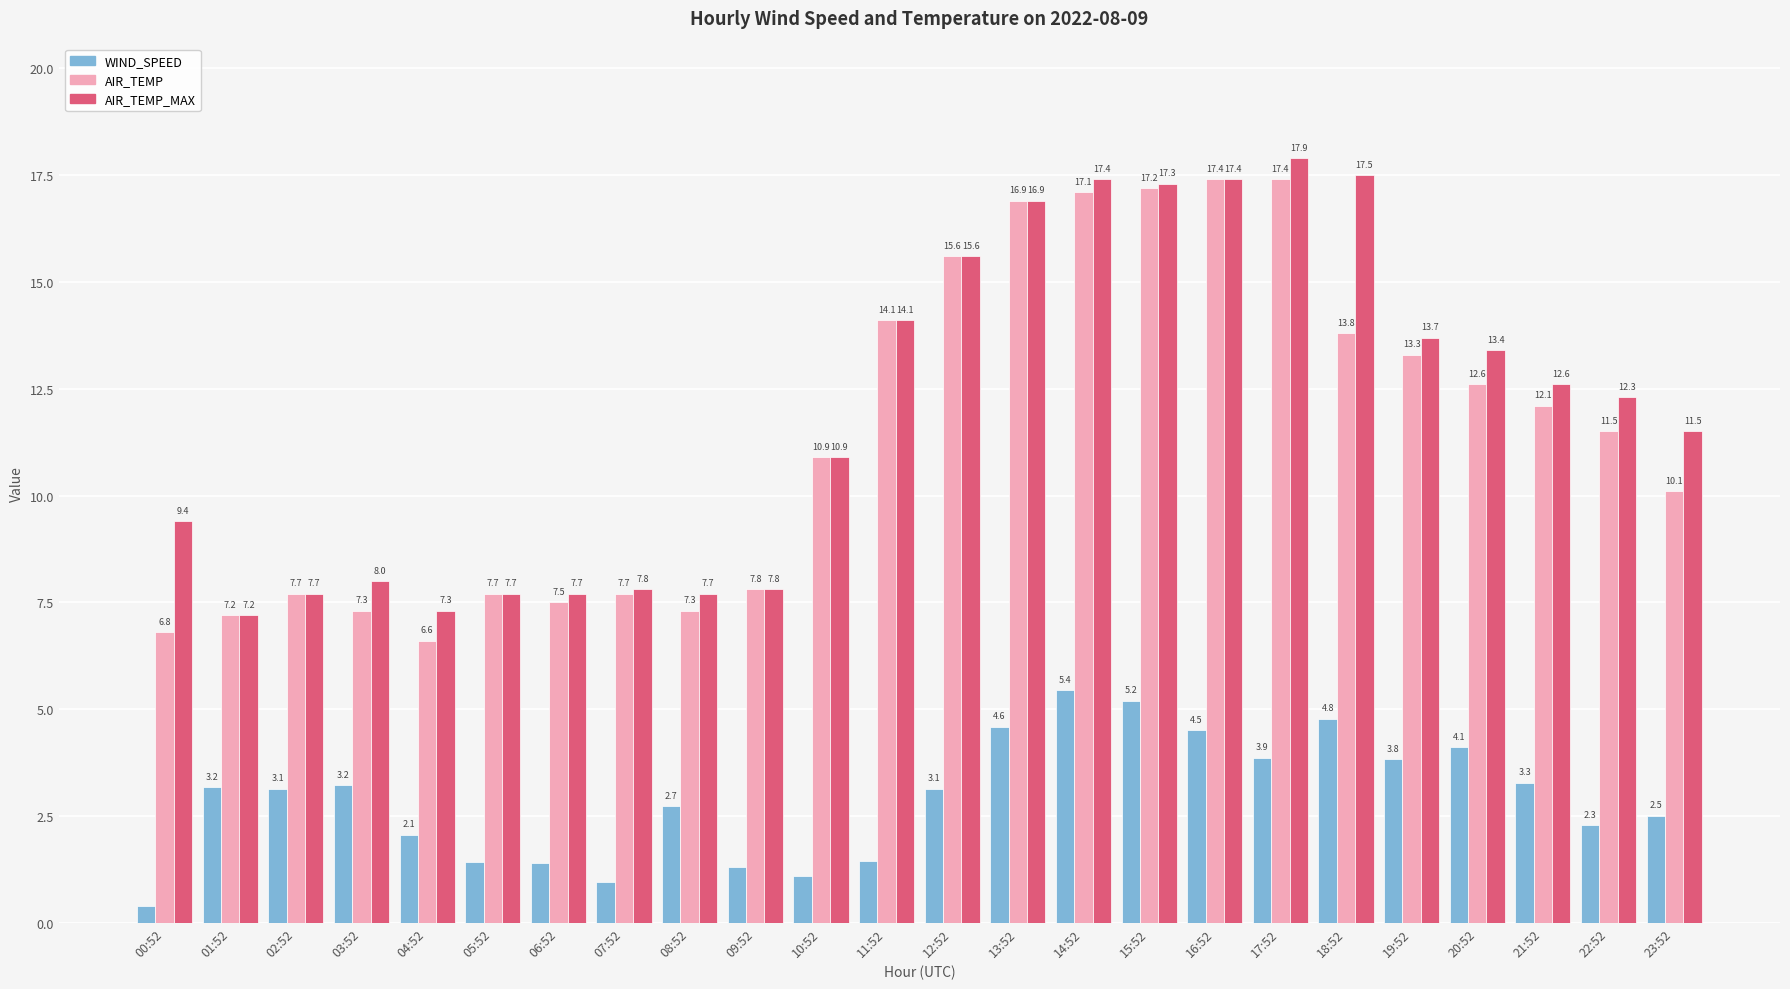

The AIR_TEMP series shows 10.6 at 01:52. True or false?

False